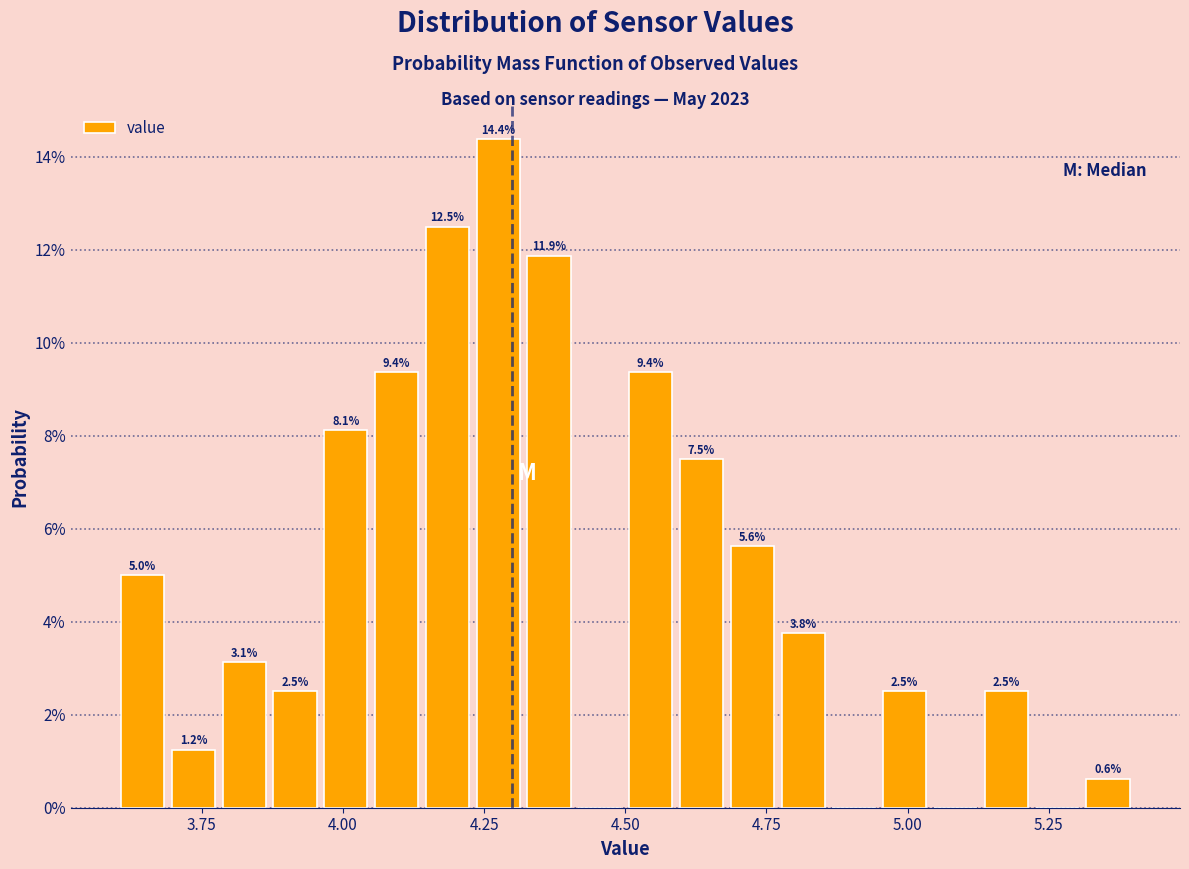

Read against the x-axis, roughly where is the centre of the tallest bar?

4.30